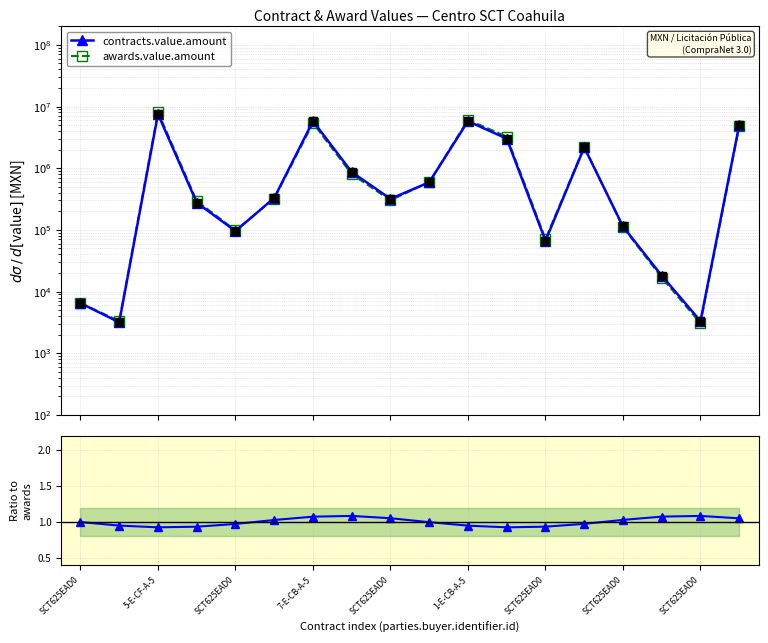

At how many categories does at least one series exceed 1220076?

6